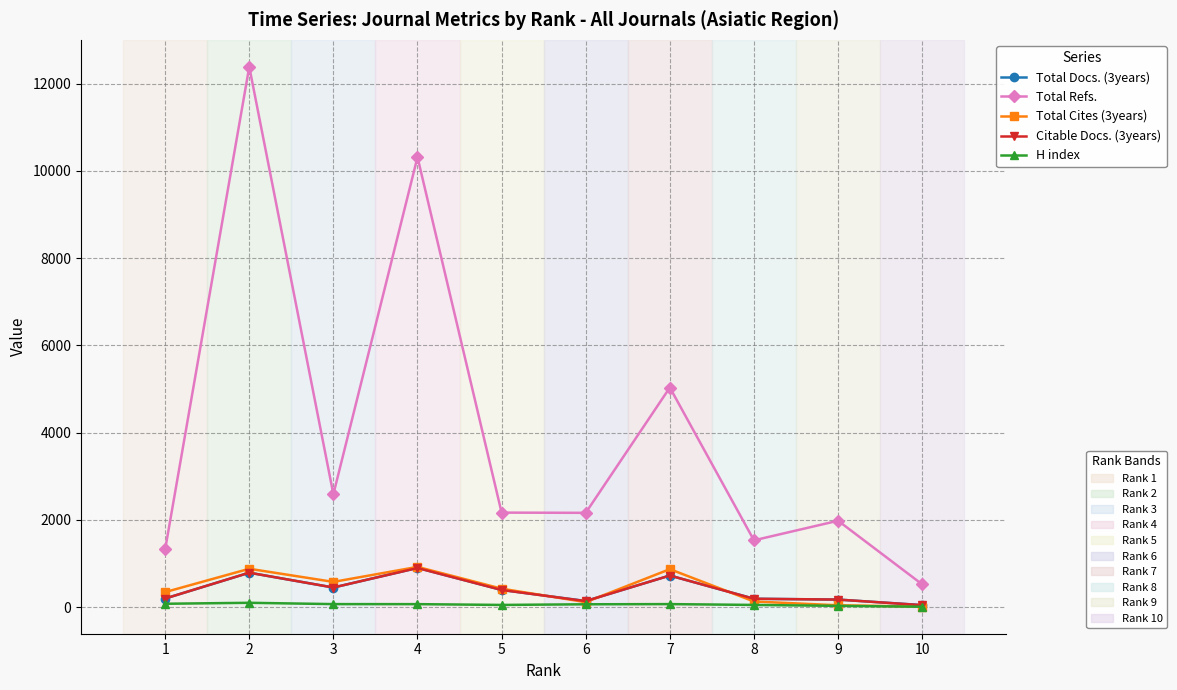

What is the greatest value displayed?

12385